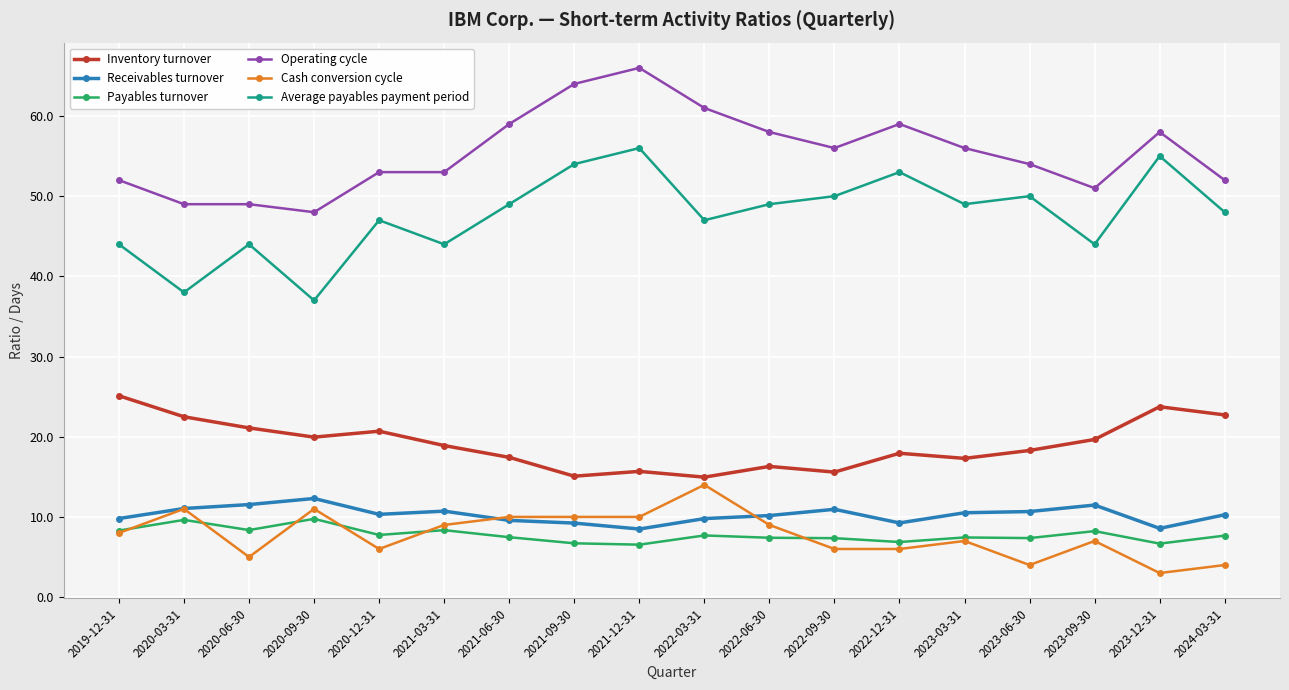

Read the Cash conversion cycle value at 2024-03-31.

4.0